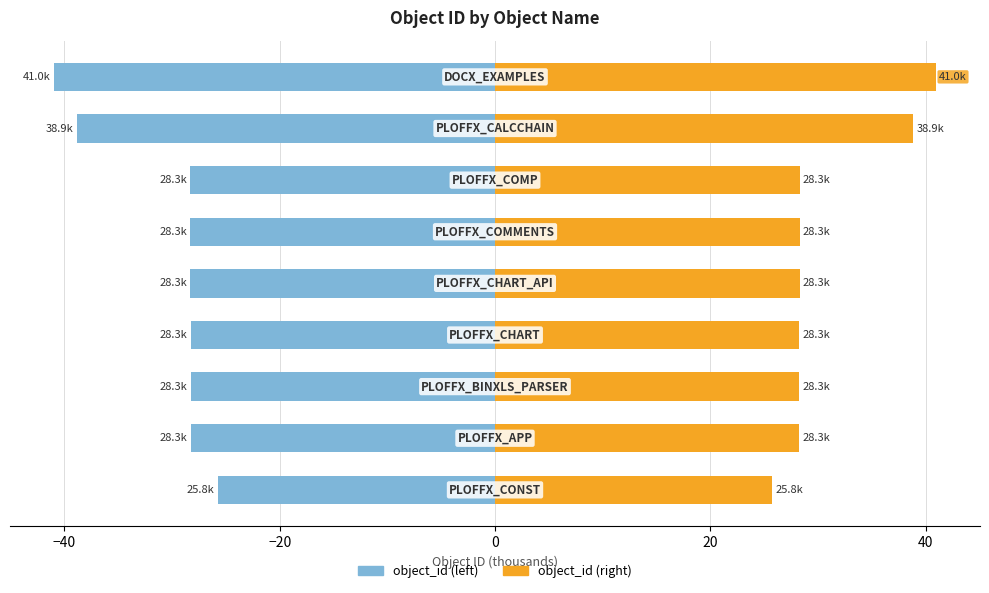

How many data points in object_id (left) are above -28?

1